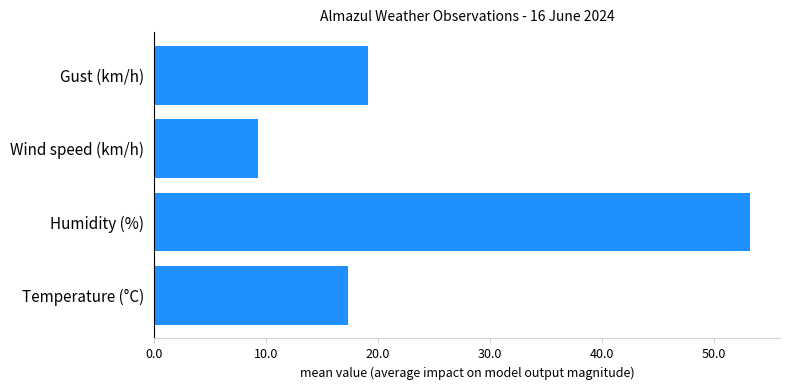

Is it true that Gust (km/h) equals 20.8 at 11:00?

False